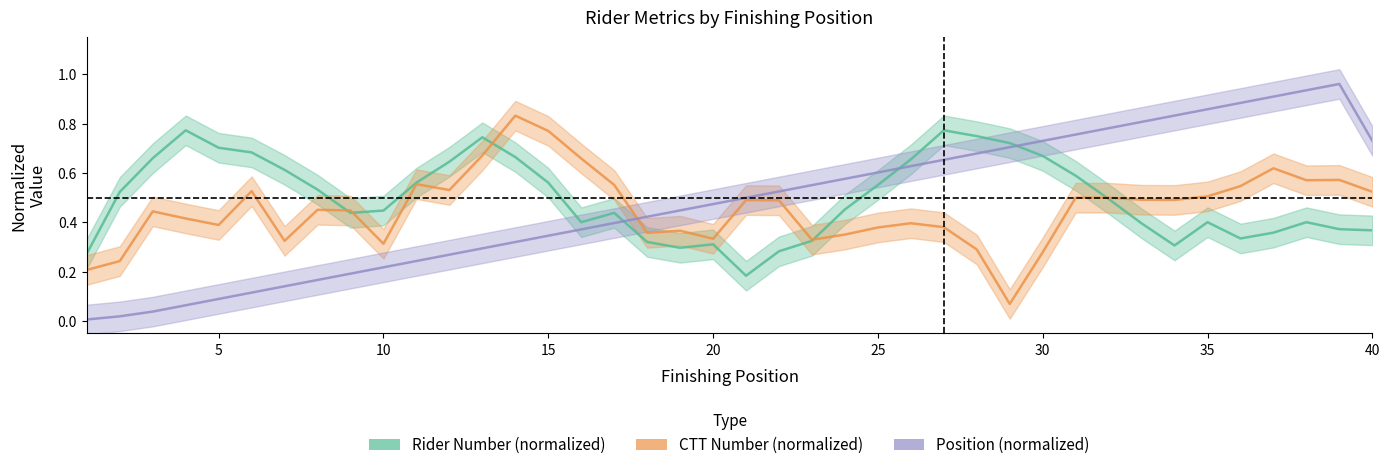

Which series has the largest total across all categories?

Rider Number (normalized)